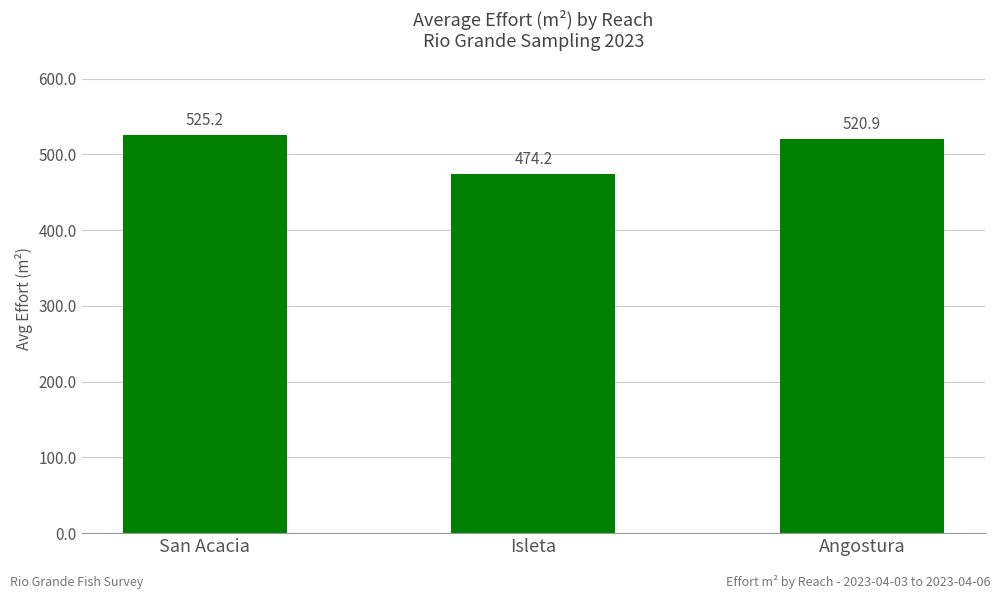

The chart shows a value of 520.9 at Angostura. True or false?

True